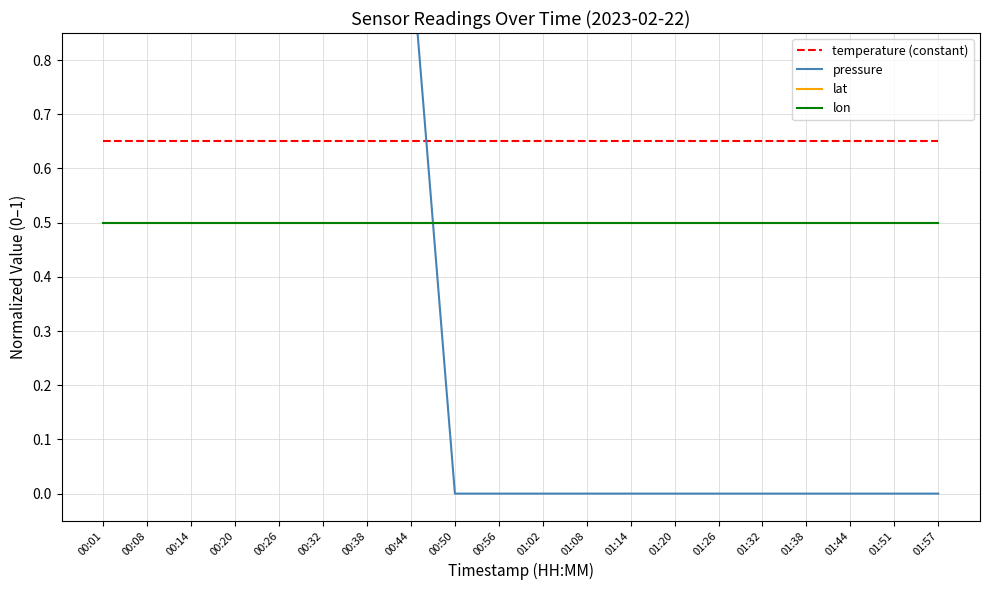

True or false: lon has more than 1 interior local peaks.

False